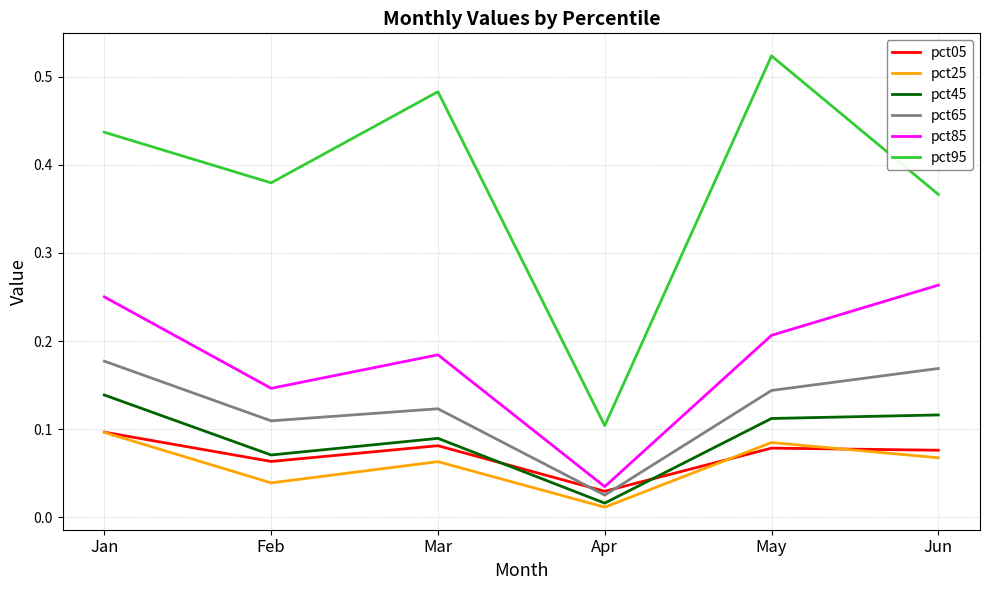

Rank the categories by pct85 value from highest to lowest.

Jun, Jan, May, Mar, Feb, Apr